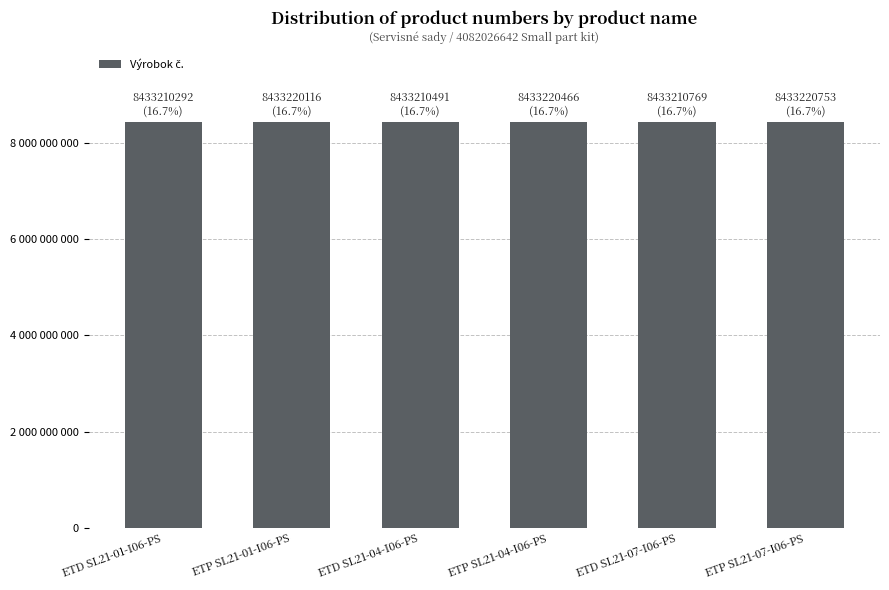

Reading left to right, transcribe all the data shown in this chart.

8433210292	8433220116	8433210491	8433220466	8433210769	8433220753